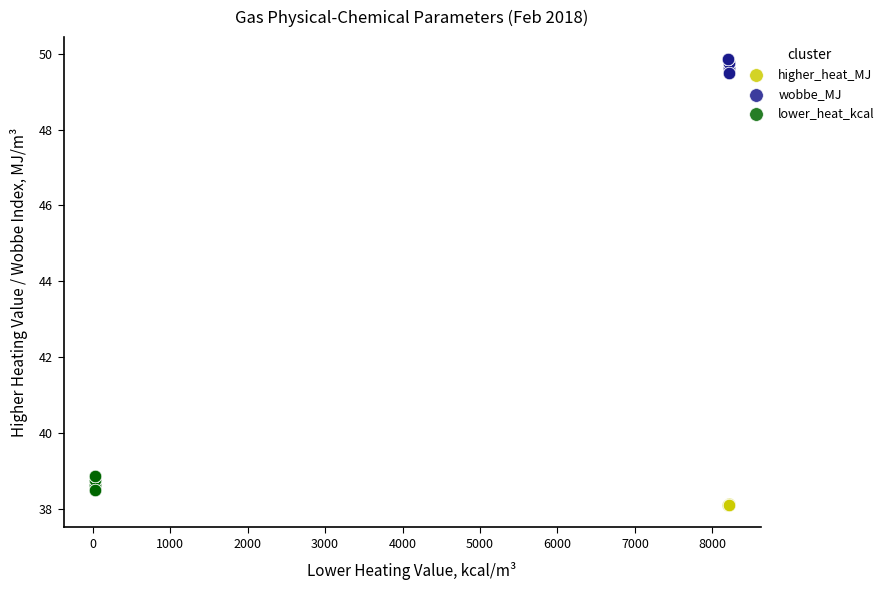

Which series reaches the maximum Y coordinate?

wobbe_MJ